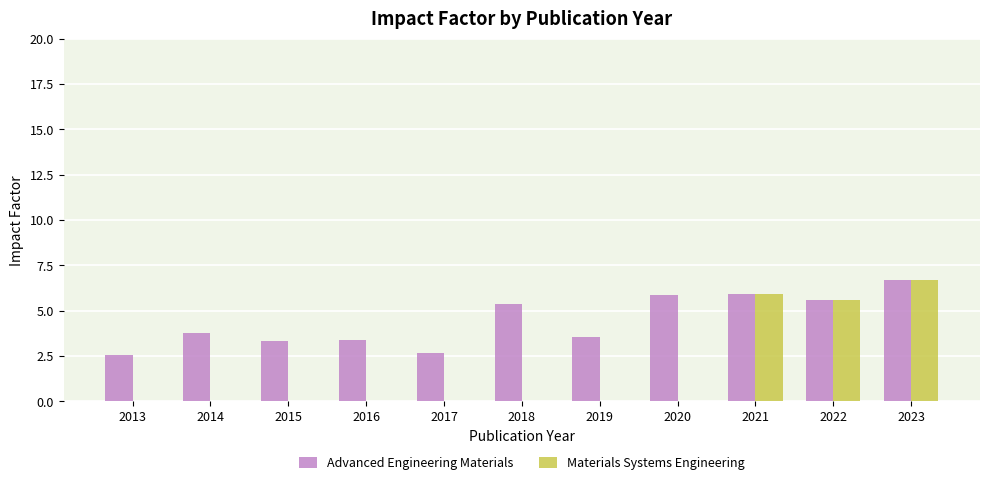

How many distinct data groups are displayed?

2